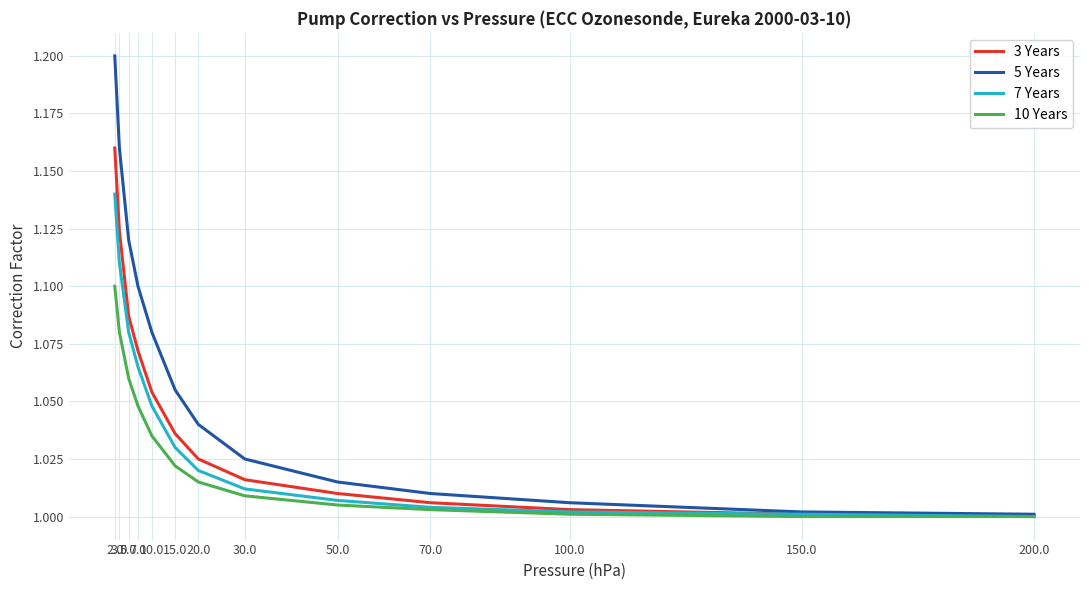

Which series has the largest total across all categories?

5 Years